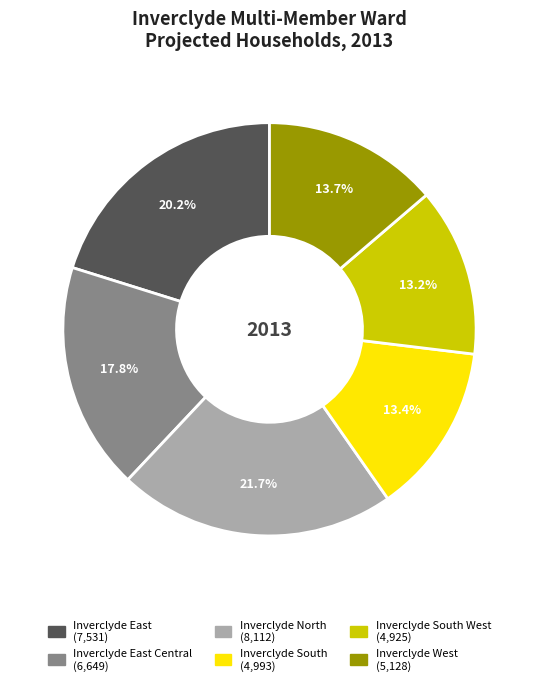

Is there any slice that represents more than half of the pie?

No